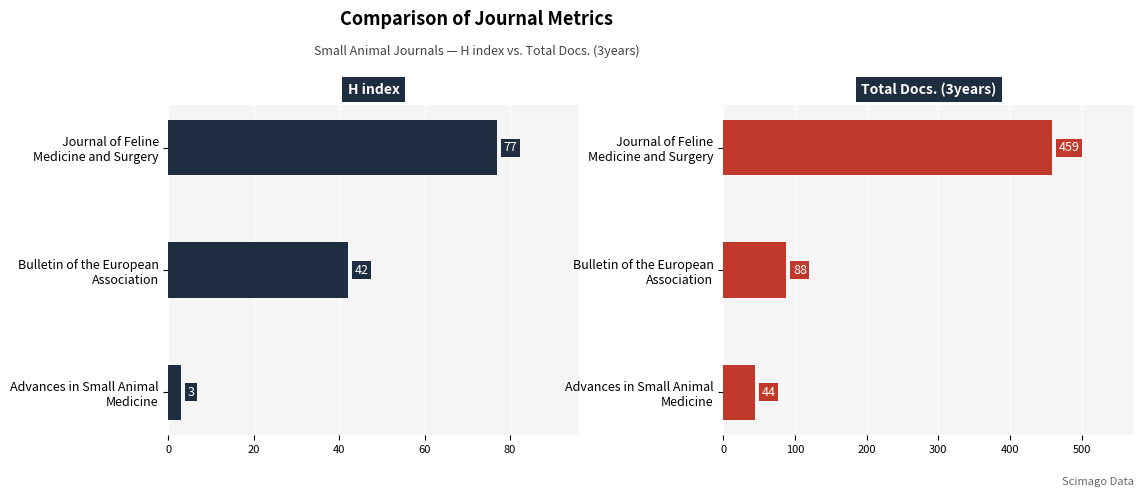

Rank the series by their average value, from highest to lowest.

Total Docs. (3years), H index